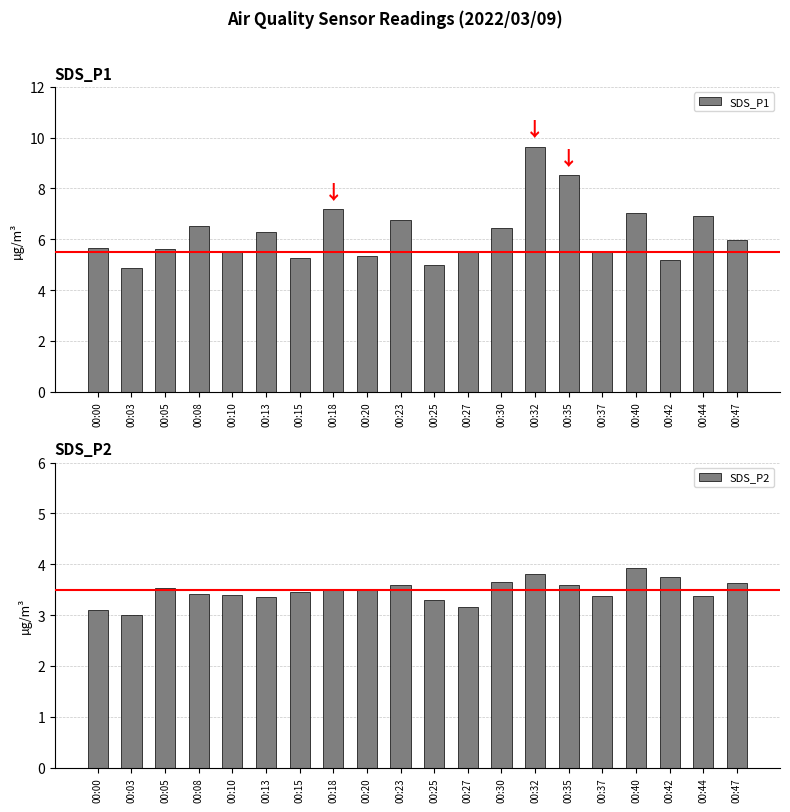

What is the difference between the SDS_P1 values at 00:47 and 00:44?

0.9